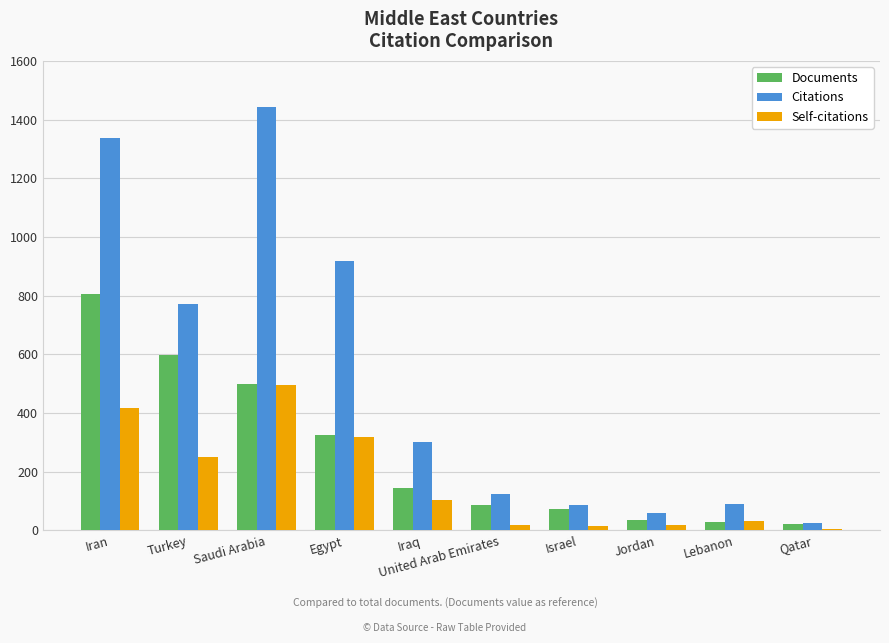

What is the total value across all series at Lebanon?

148